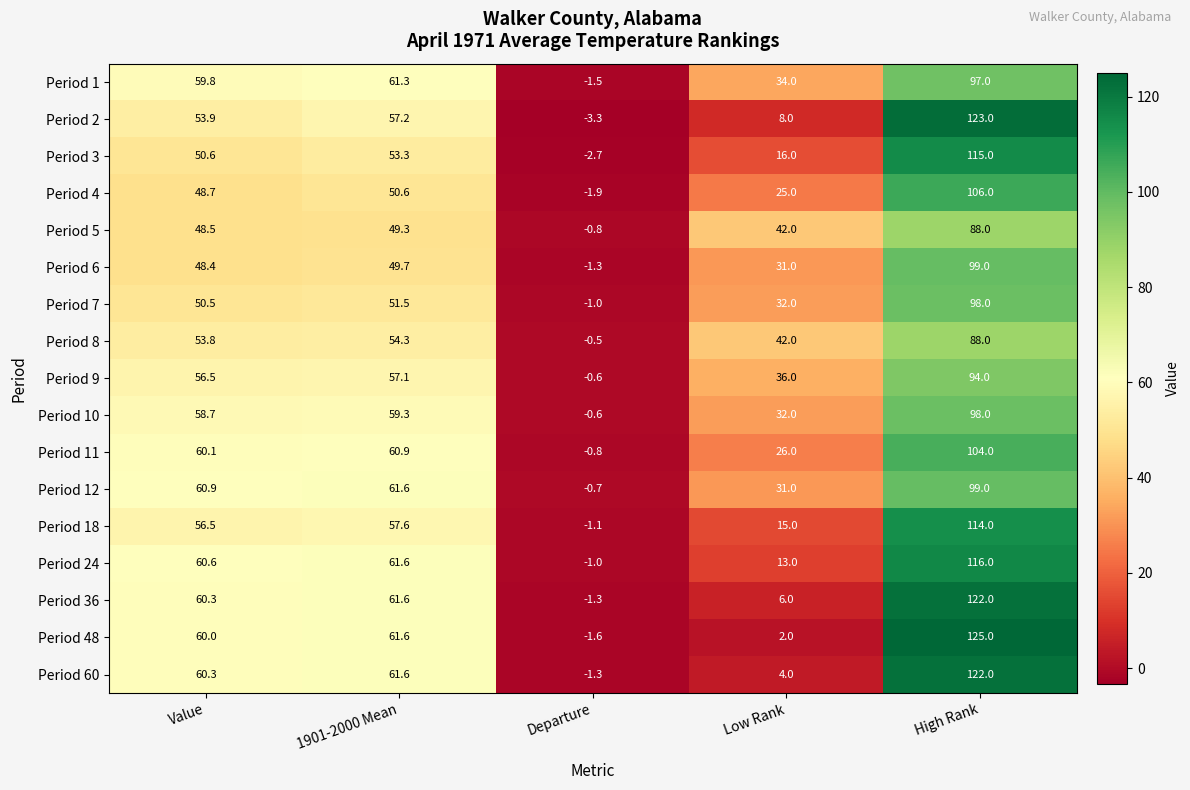

At which category does the chart reach its peak across all series?

High Rank